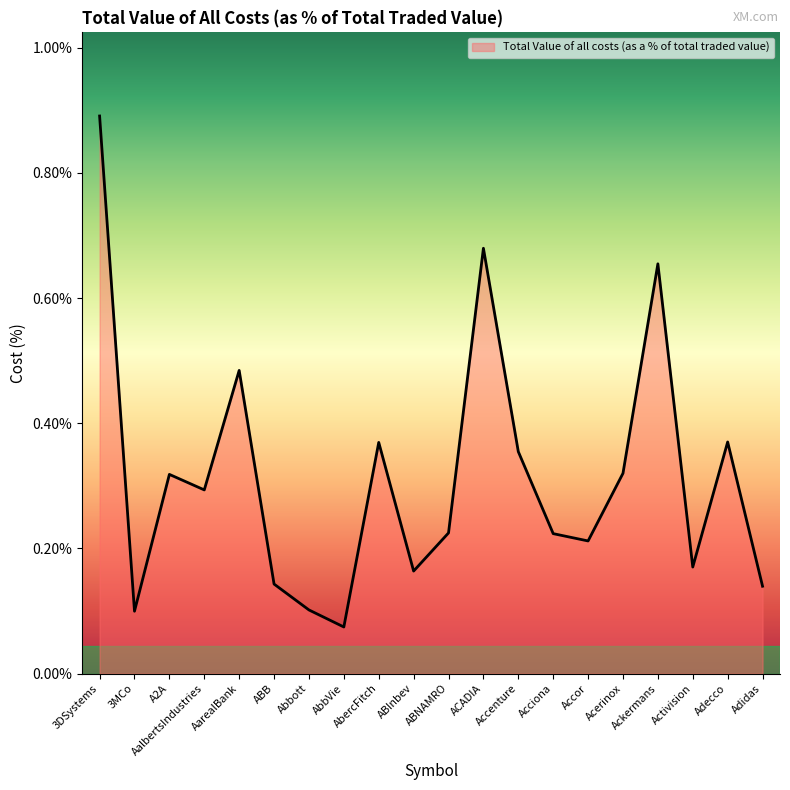

Is this an area chart (filled region under the line)?

Yes